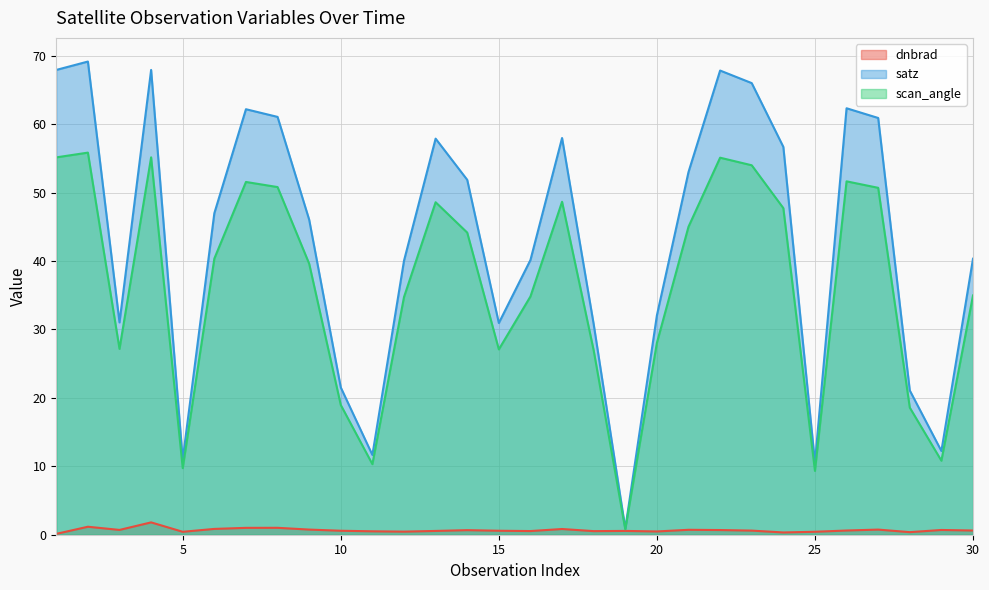

Is it true that dnbrad equals 0.9 at 15?

False